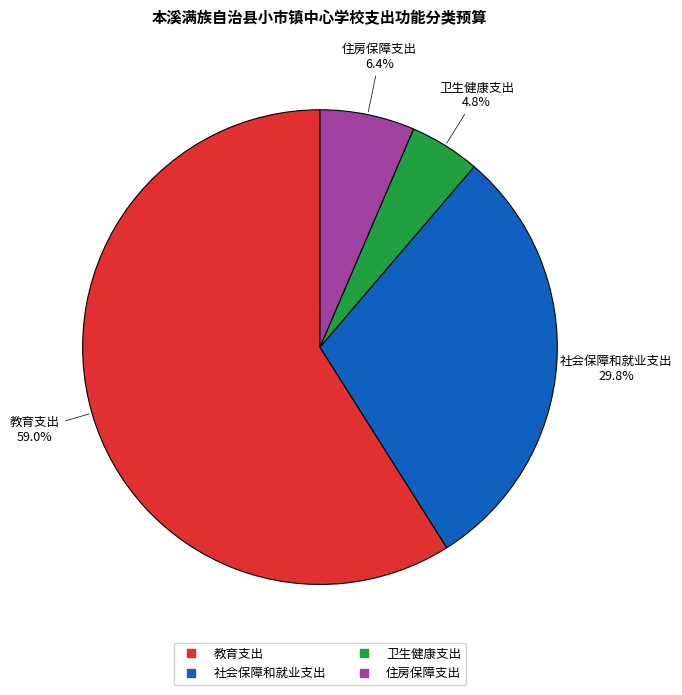

Between 住房保障支出 and 社会保障和就业支出, which is larger?

社会保障和就业支出